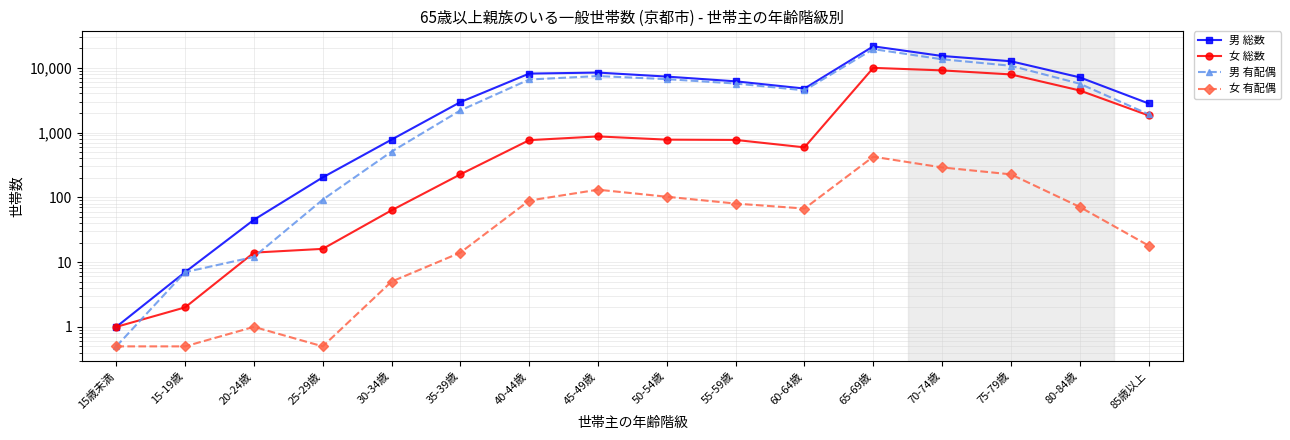

Rank the series by their maximum value, from highest to lowest.

男 総数, 男 有配偶, 女 総数, 女 有配偶